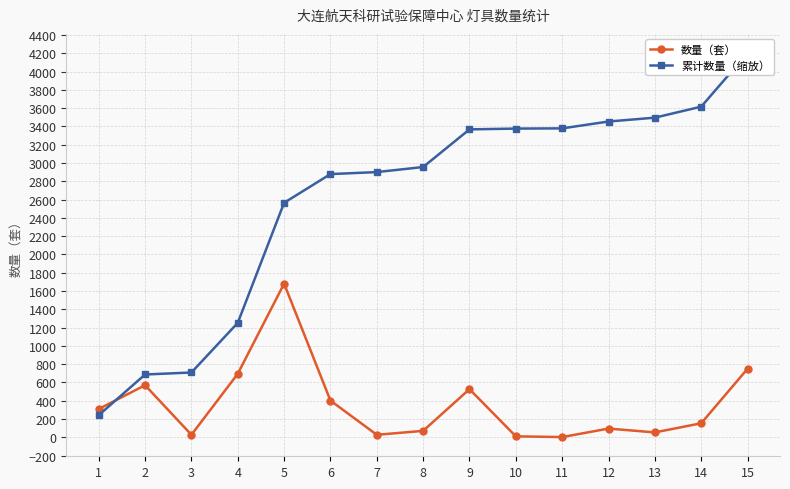

The 累计数量（缩放） series shows 582.1 at 6. True or false?

False